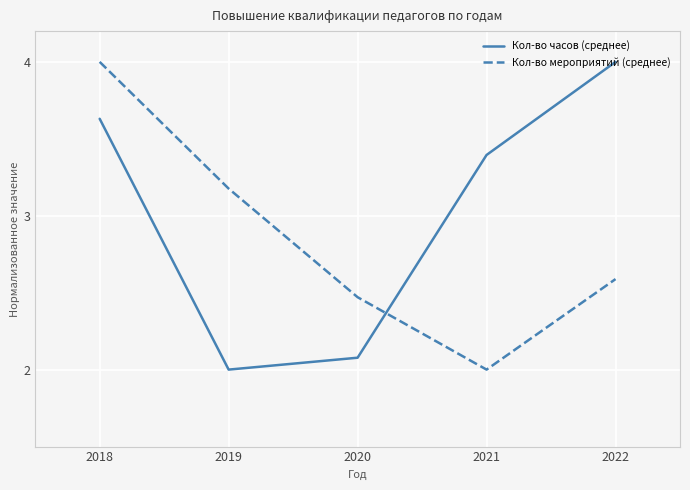

What is the total value across all series at 2019?

5.2